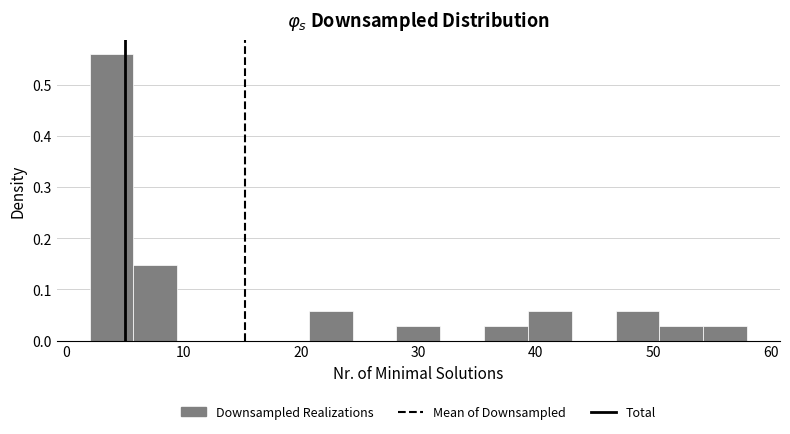

Read against the x-axis, roughly where is the centre of the tallest bar?

4